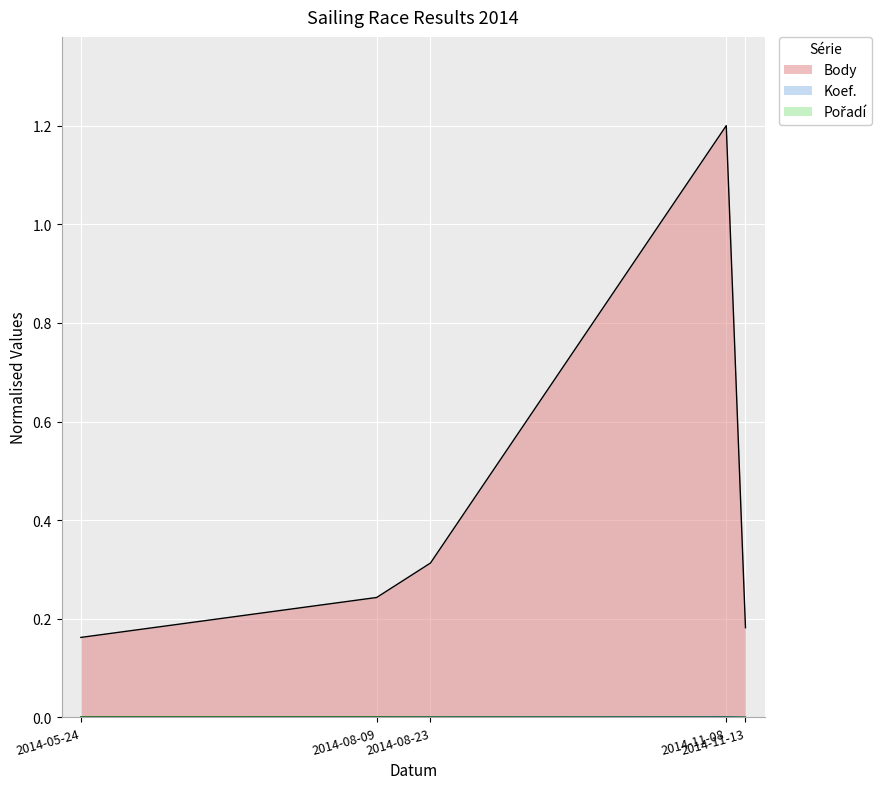

True or false: Body and Pořadí cross at least once.

False